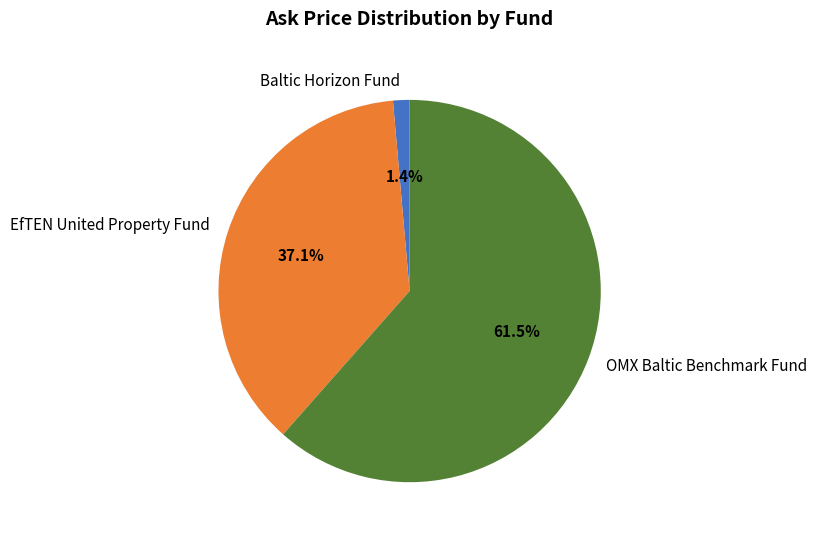

What is the ratio of the value at EfTEN United Property Fund to the value at OMX Baltic Benchmark Fund?

0.6